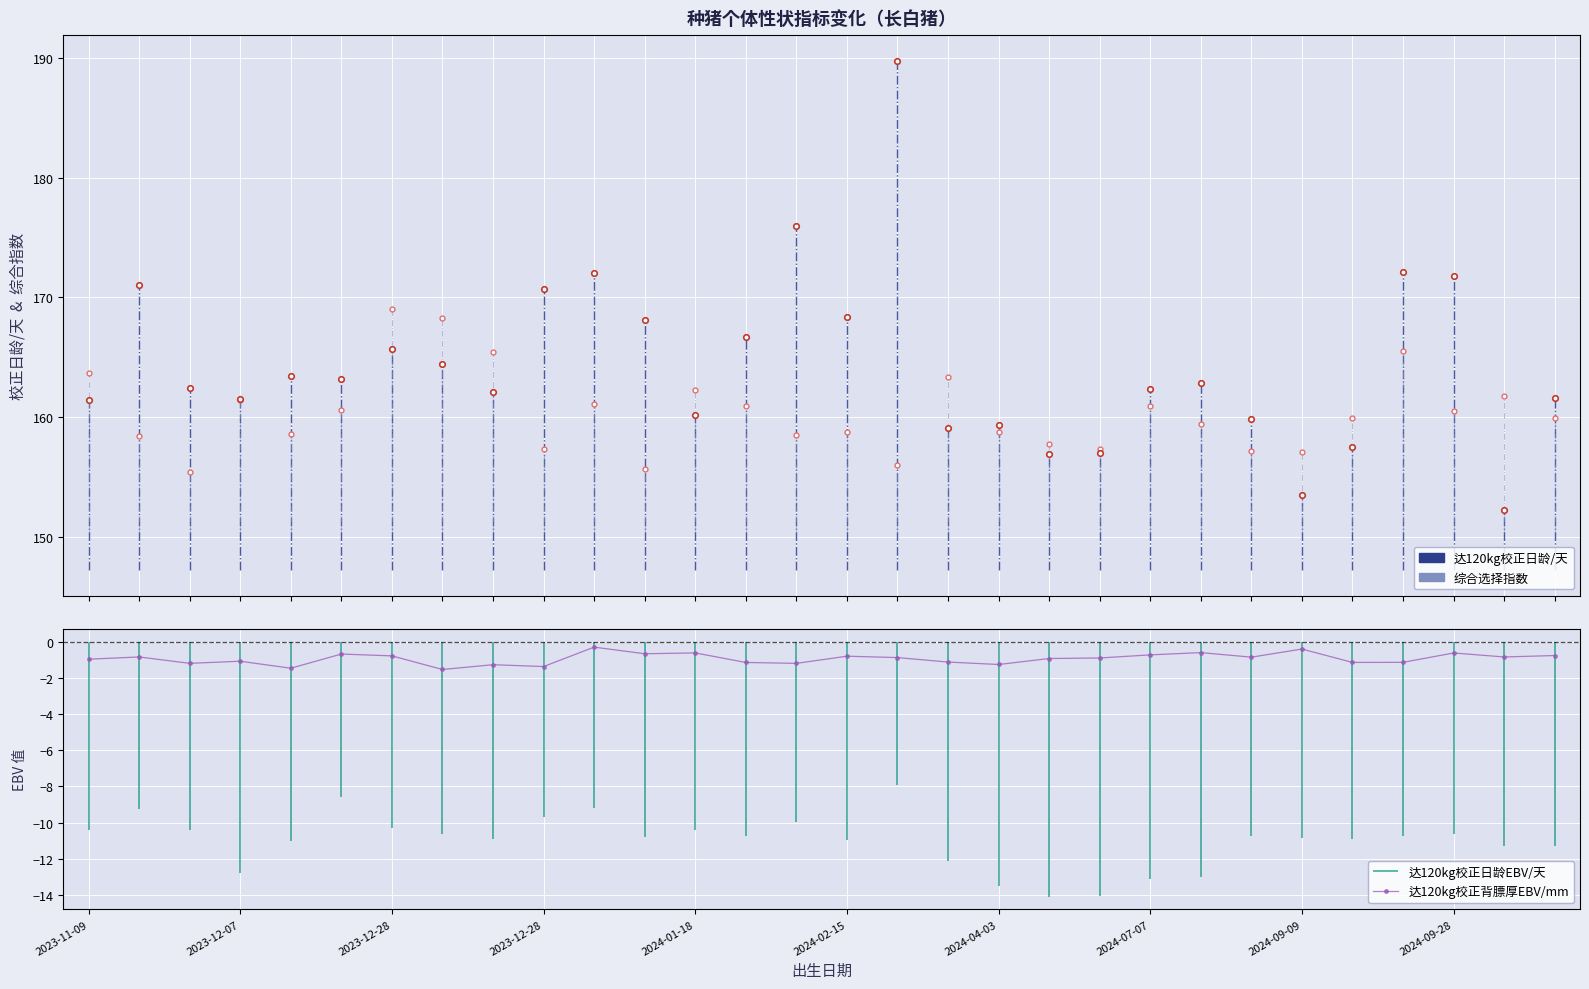

What is the value of the 28th point from the left?

-0.6